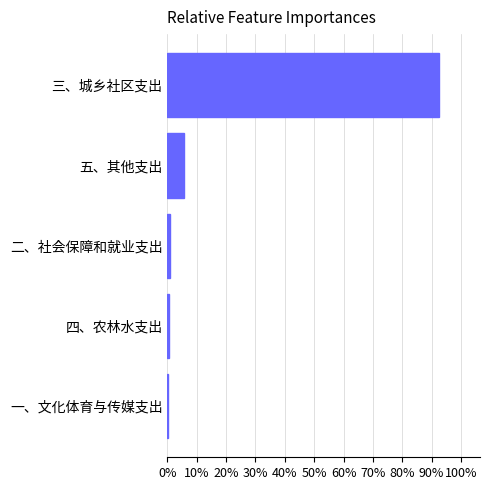

What is the average value?

0.2